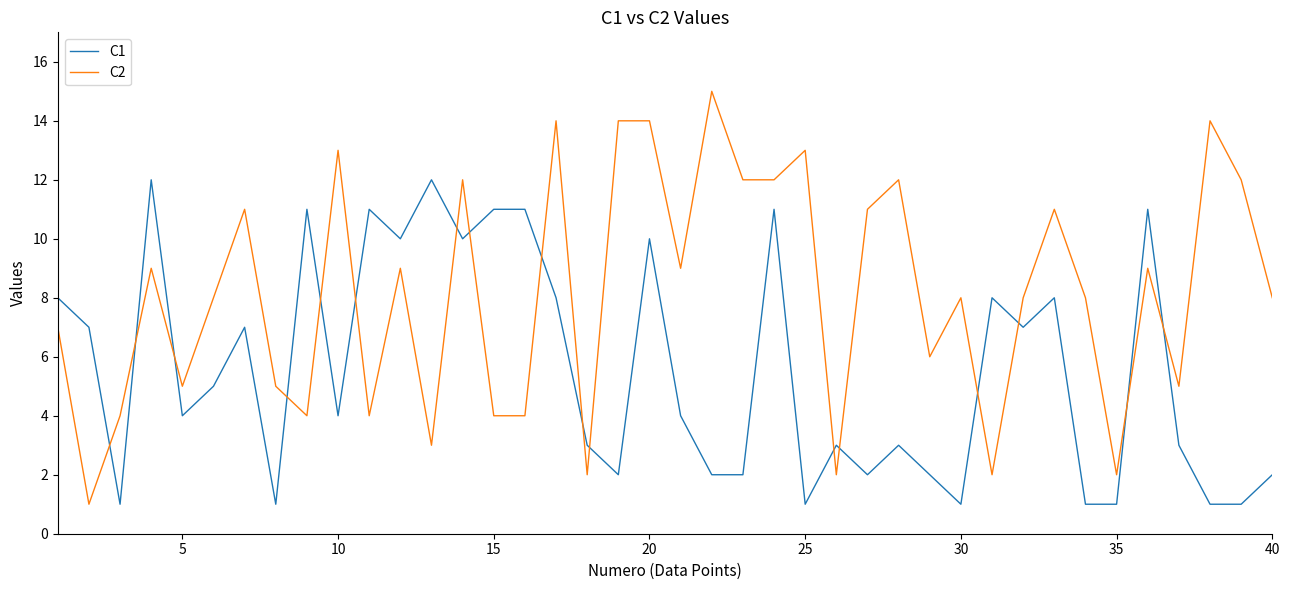

Which series has the largest total across all categories?

C2